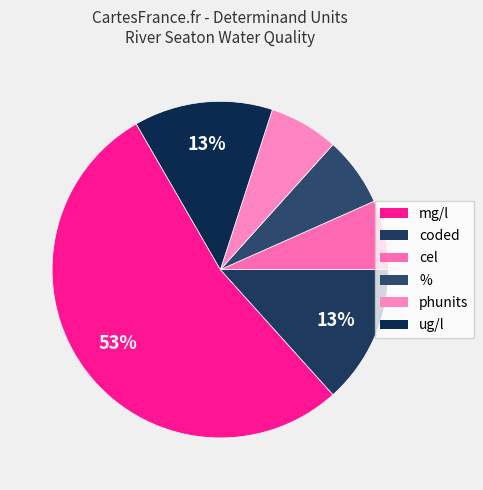

Does any single category account for the majority?

Yes